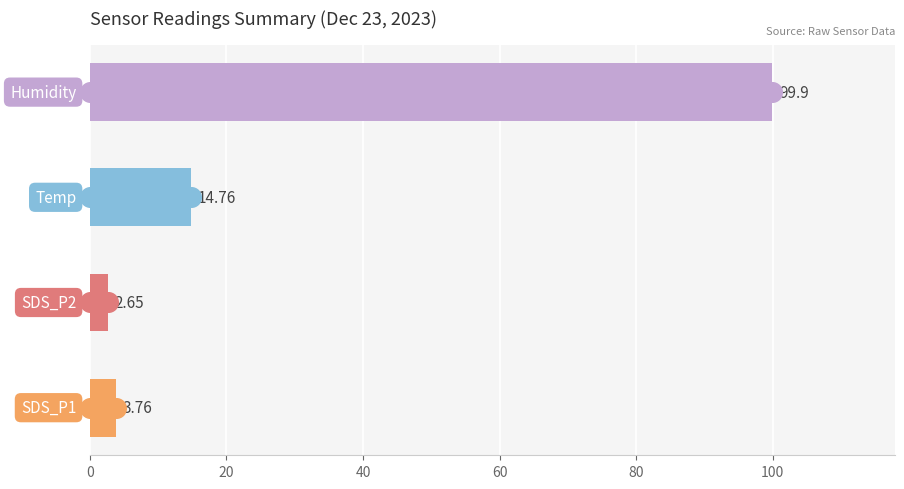

Which series has the largest total across all categories?

Humidity